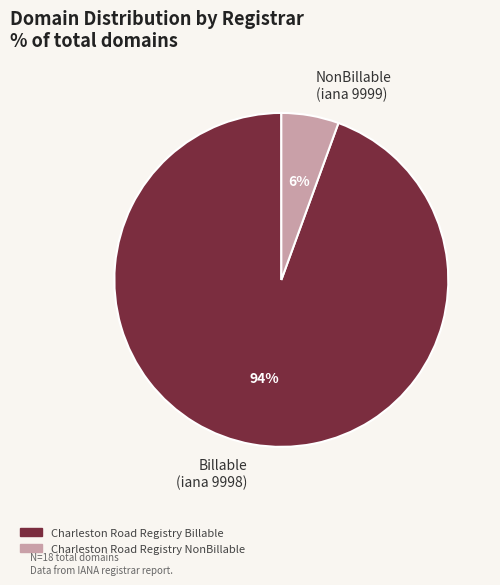

To the nearest percent, what is the combined percentage of Billable (iana 9998) and NonBillable (iana 9999)?

100%